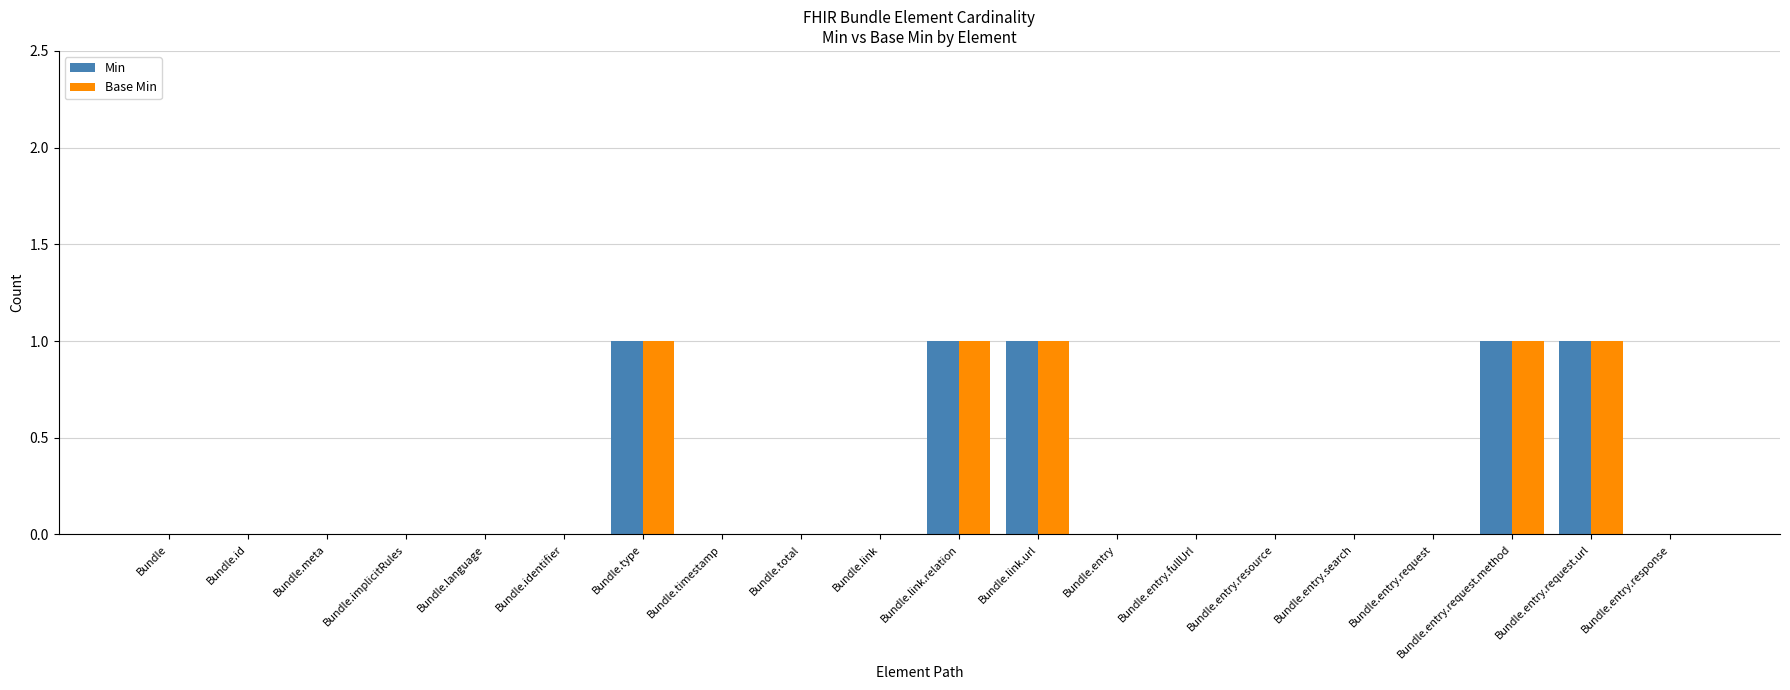

Reading left to right, transcribe all the data shown in this chart.

Min: 0	0	0	0	0	0	1	0	0	0	1	1	0	0	0	0	0	1	1	0
Base Min: 0	0	0	0	0	0	1	0	0	0	1	1	0	0	0	0	0	1	1	0